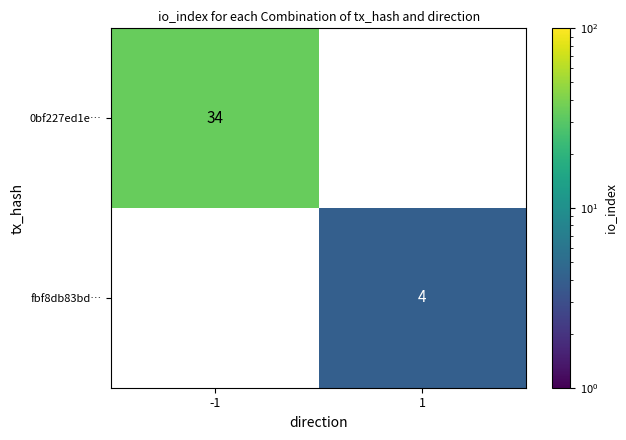

Is the value of fbf8db83bd… at 1 greater than the value of 0bf227ed1e… at -1?

No